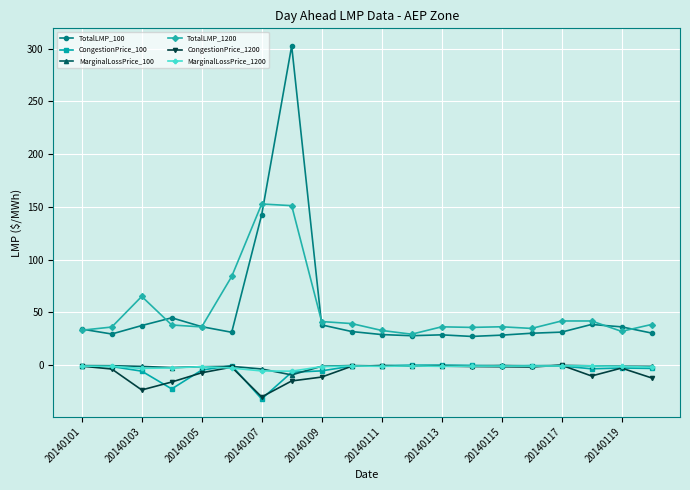

Which series has the largest range (max minus min)?

TotalLMP_100